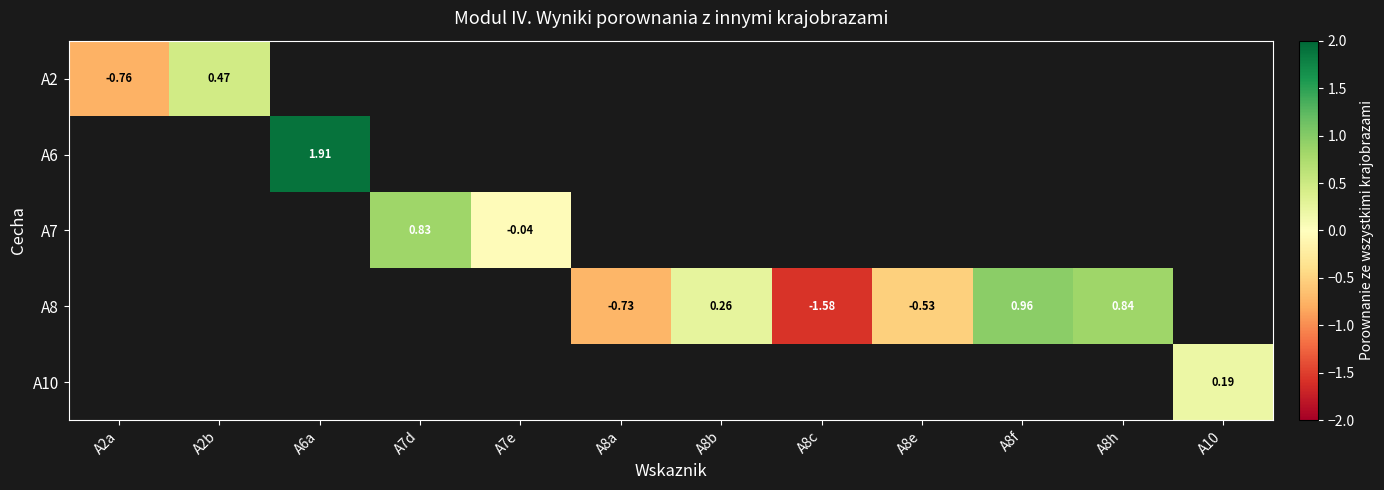

Which category has the highest value across all series?

A6a